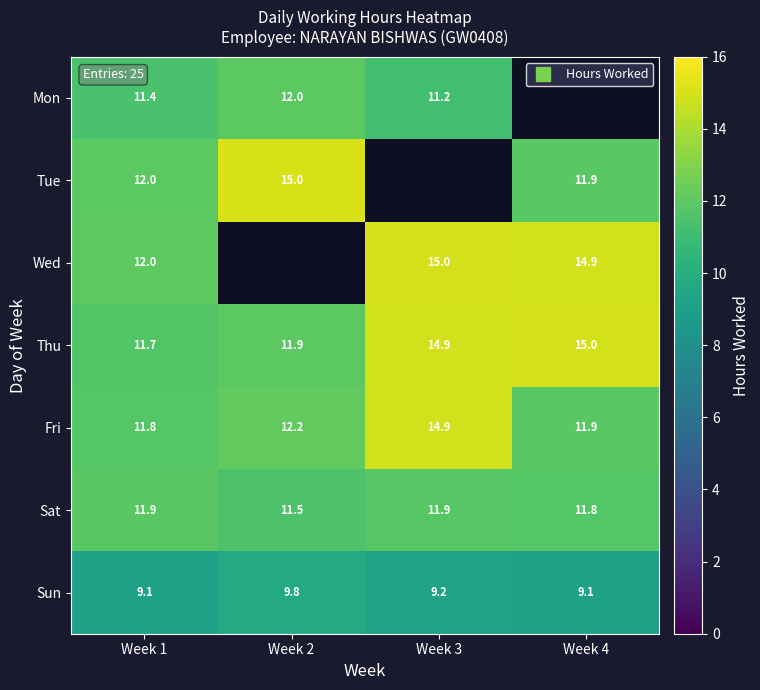

What is the minimum value shown in the chart?

9.1